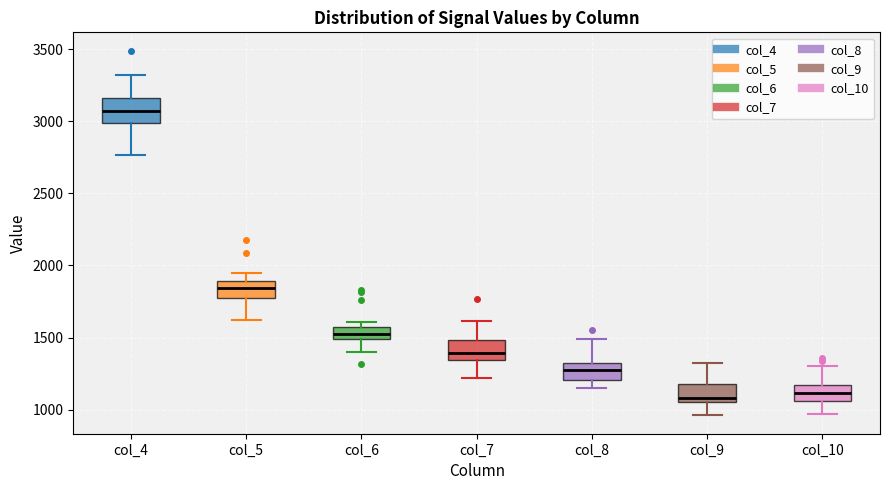

Reading left to right, transcribe this box plot: for each box, give where its median line is, the range the box spans, and where its two whiskers end, as read against the y-axis. The values are not printed on the chart, so give them approximately, as read against the axis.

col_4: median 3050, box 3000 to 3150, whiskers 2750 to 3300
col_5: median 1850, box 1750 to 1900, whiskers 1600 to 1950
col_6: median 1550, box 1500 to 1600, whiskers 1400 to 1600 (just above the box's upper edge)
col_7: median 1400, box 1350 to 1500, whiskers 1200 to 1600
col_8: median 1250, box 1200 to 1300, whiskers 1150 to 1500
col_9: median 1100, box 1050 to 1200, whiskers 950 to 1300
col_10: median 1100, box 1050 to 1150, whiskers 950 to 1300